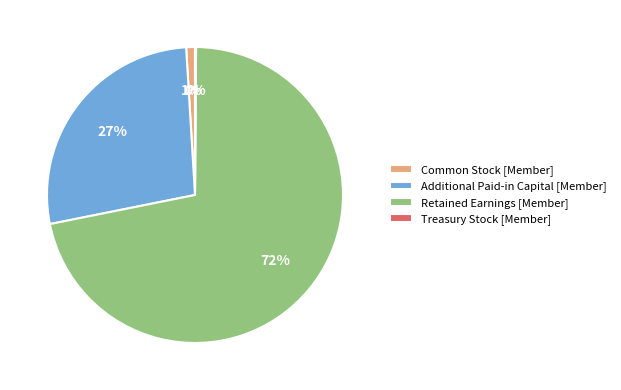

What percentage is the Retained Earnings [Member] slice, to the nearest percent?

72%